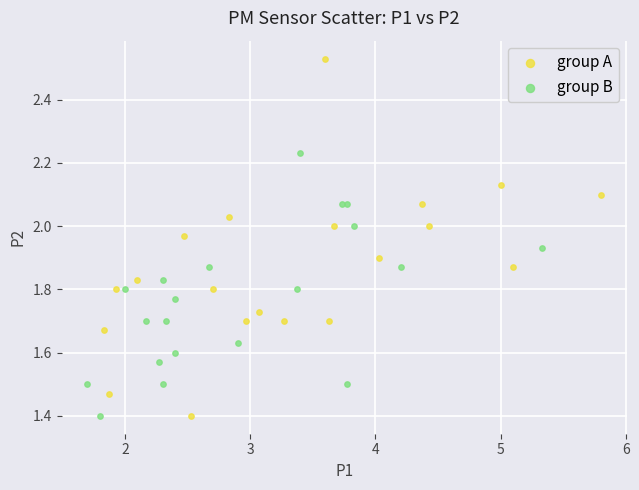

Which series has the widest spread of Y values?

group A